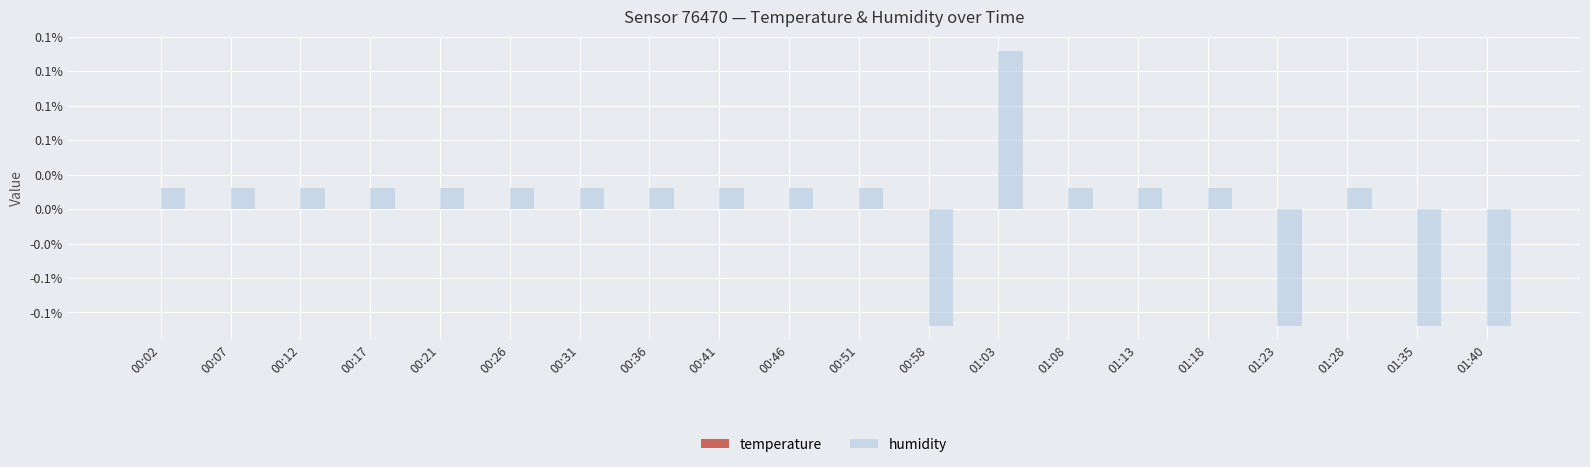

Is the value of temperature at 01:40 greater than the value of humidity at 01:03?

No